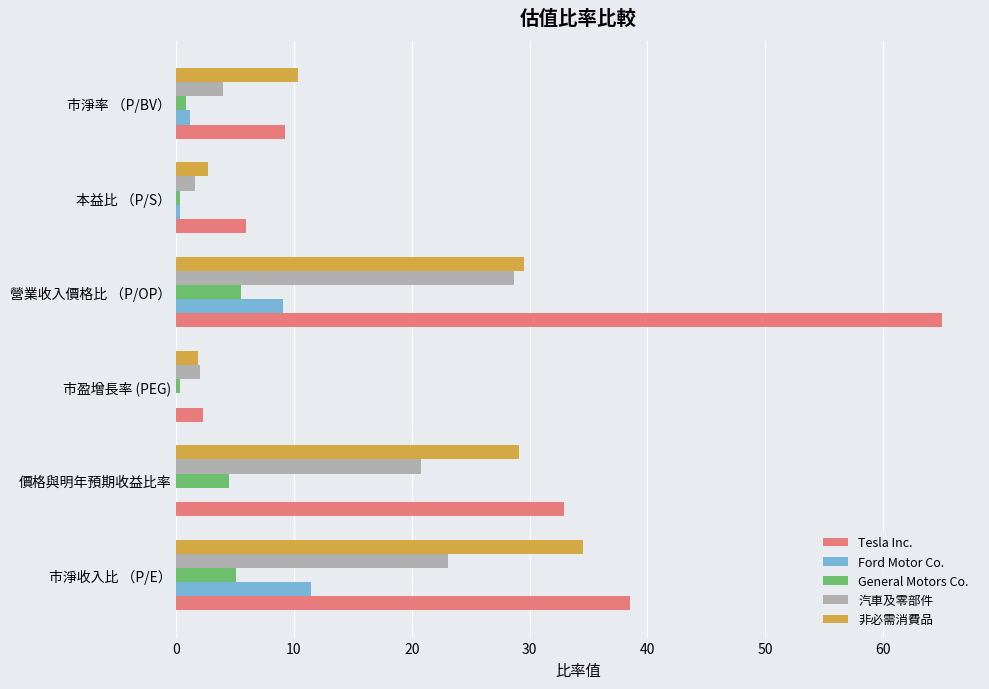

Which series changed the most between 市淨收入比 （P/E） and 本益比 （P/S）?

Tesla Inc.